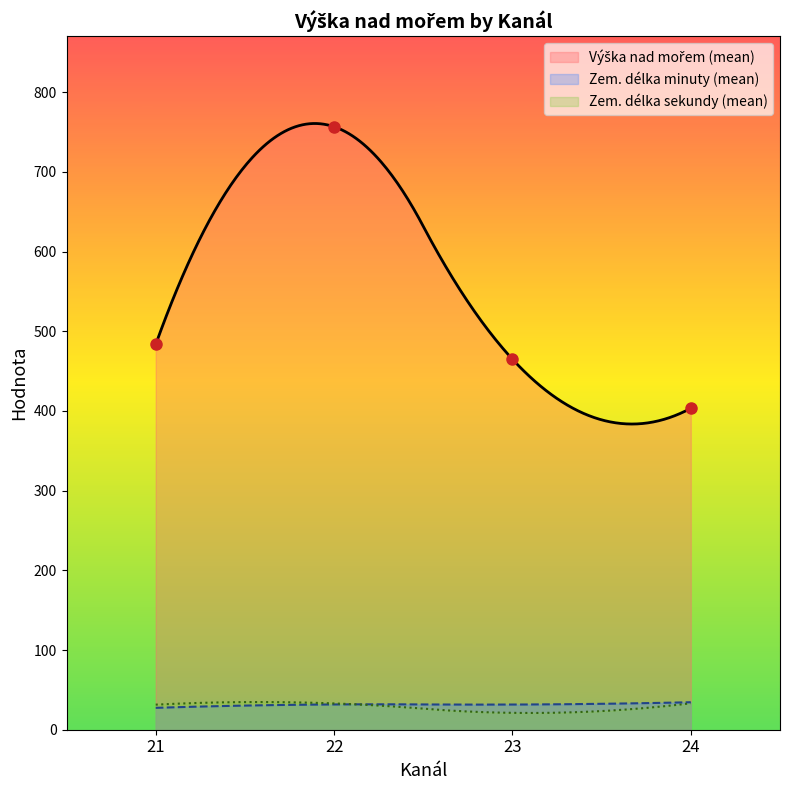

The Zem. délka sekundy series shows 12 at 22. True or false?

False